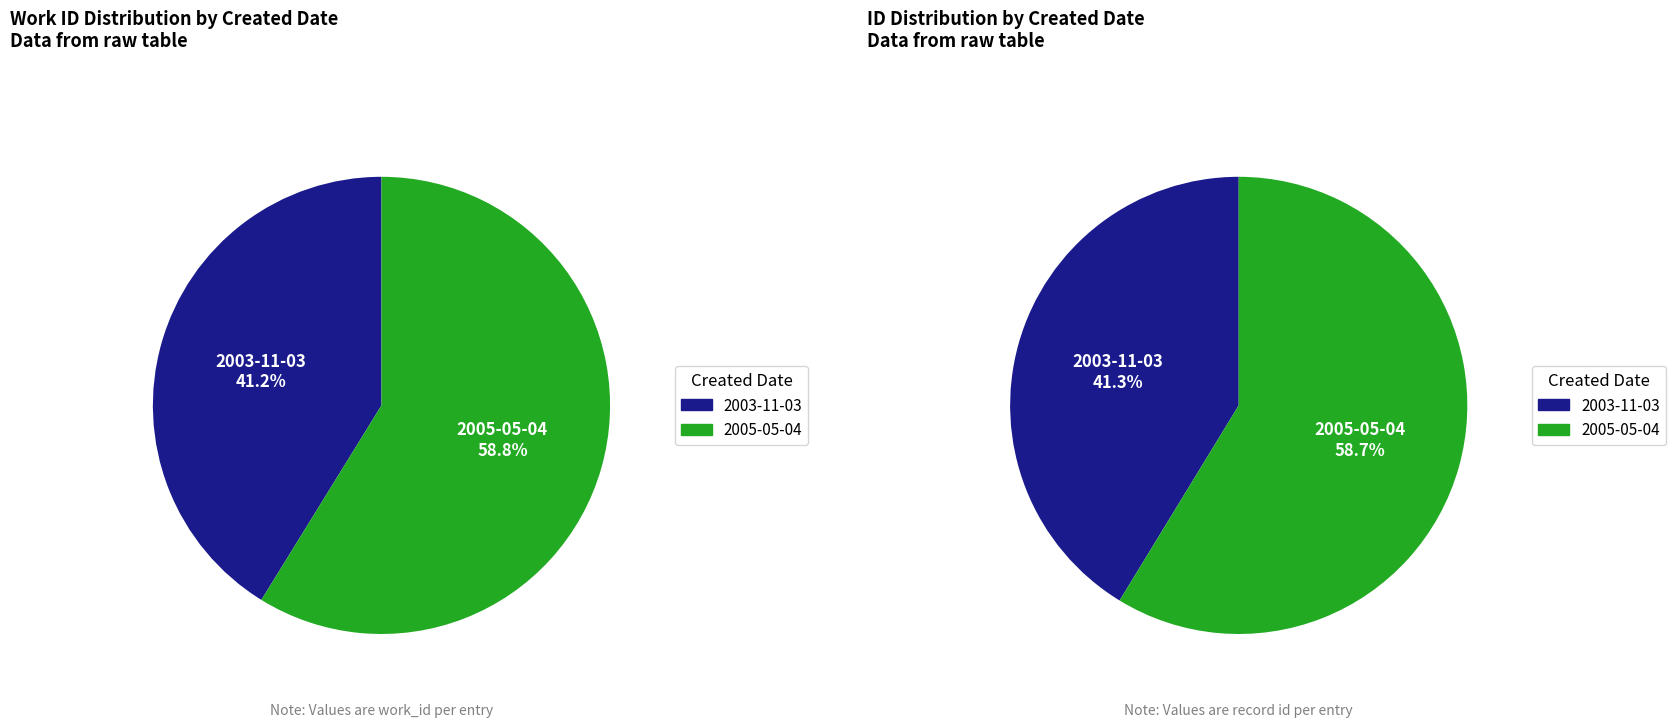

Combined, what portion of the pie is 2005-05-04 and 2003-11-03?

100.0%